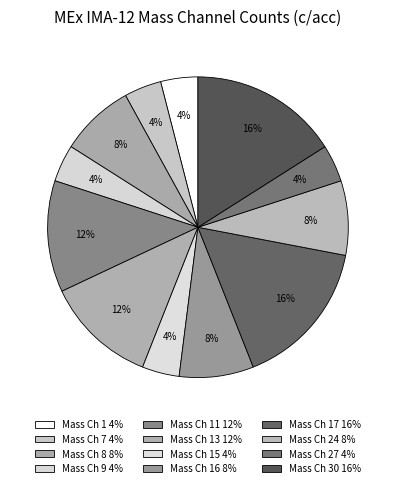

How many segments does this pie chart have?

12